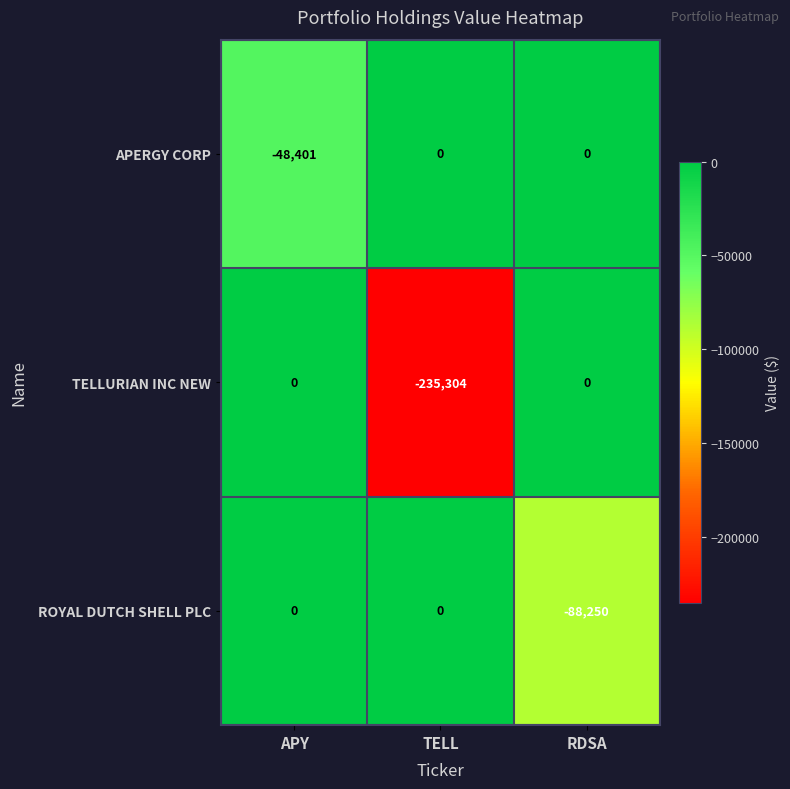

Is the value of TELLURIAN INC NEW at RDSA greater than the value of ROYAL DUTCH SHELL PLC at RDSA?

Yes